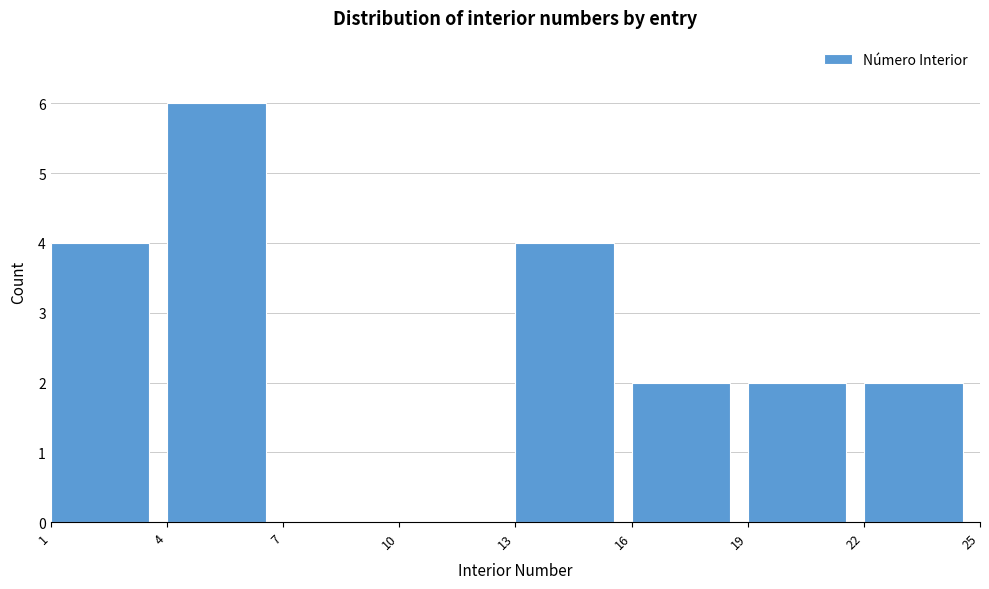

What is the height of the bar covering 1 to 4 on the x-axis? The values are not printed on the chart, so give them approximately, as read against the axis.

4